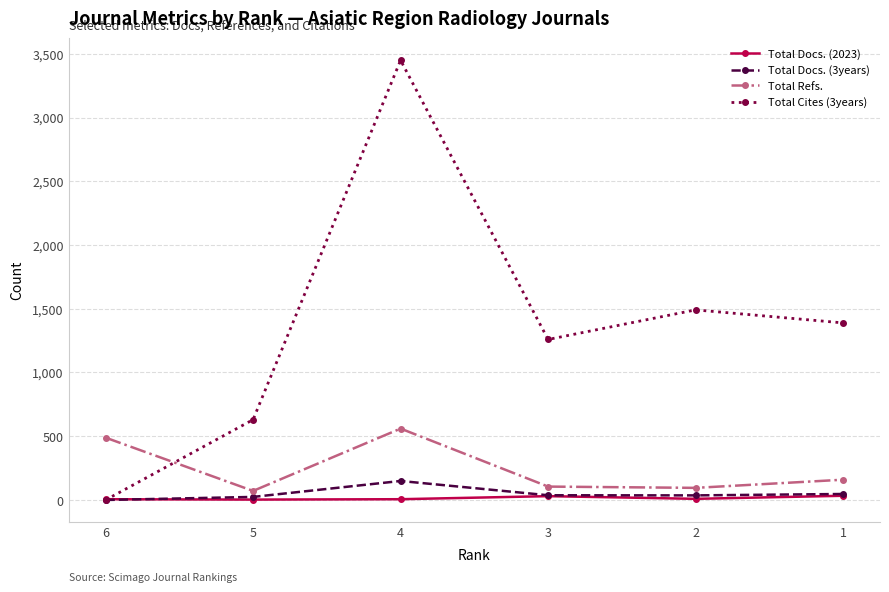

How many lines are shown in the chart?

4